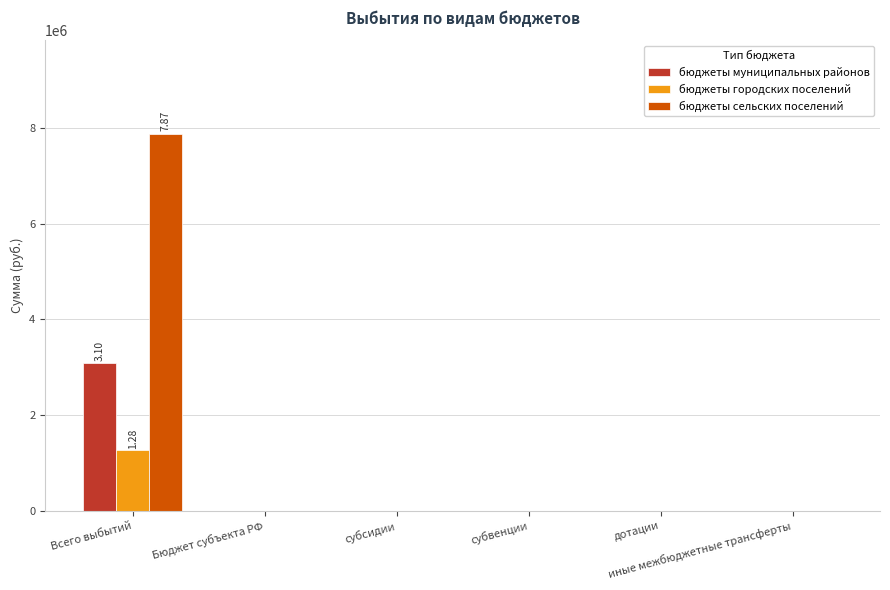

What is the difference between the бюджеты сельских поселений values at Всего выбытий and субсидии?

7871669.0